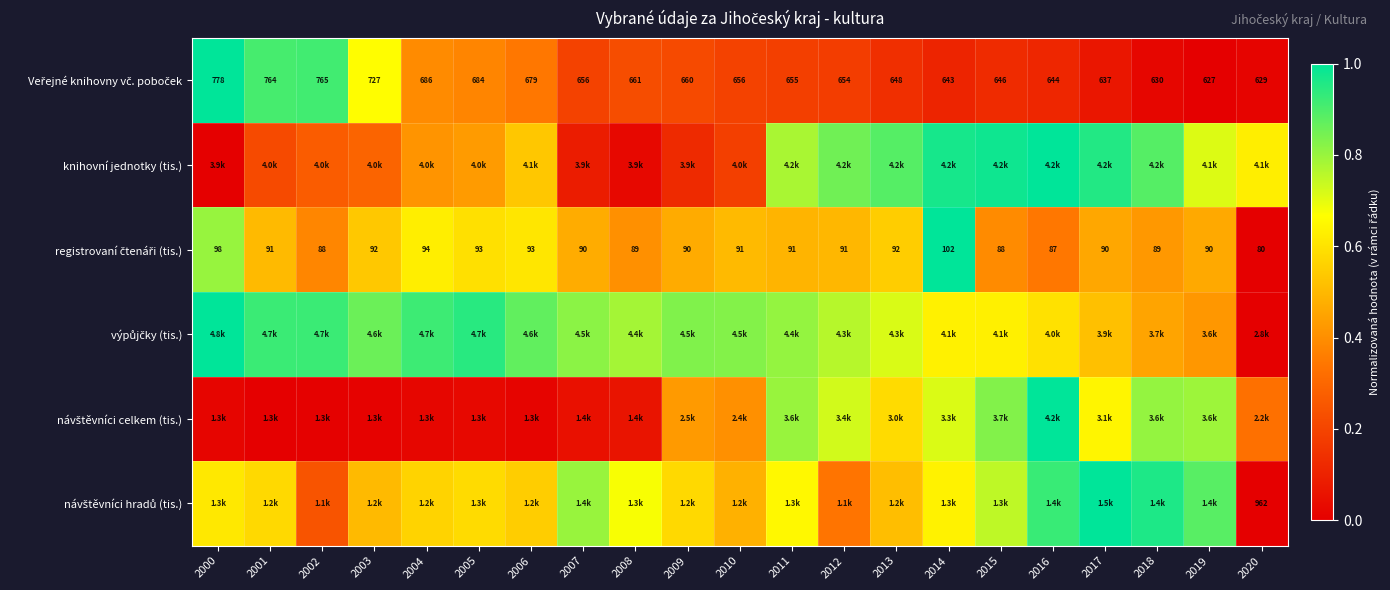

True or false: návštěvníci celkem (tis.) has a value of 0.4 at 2019.

False